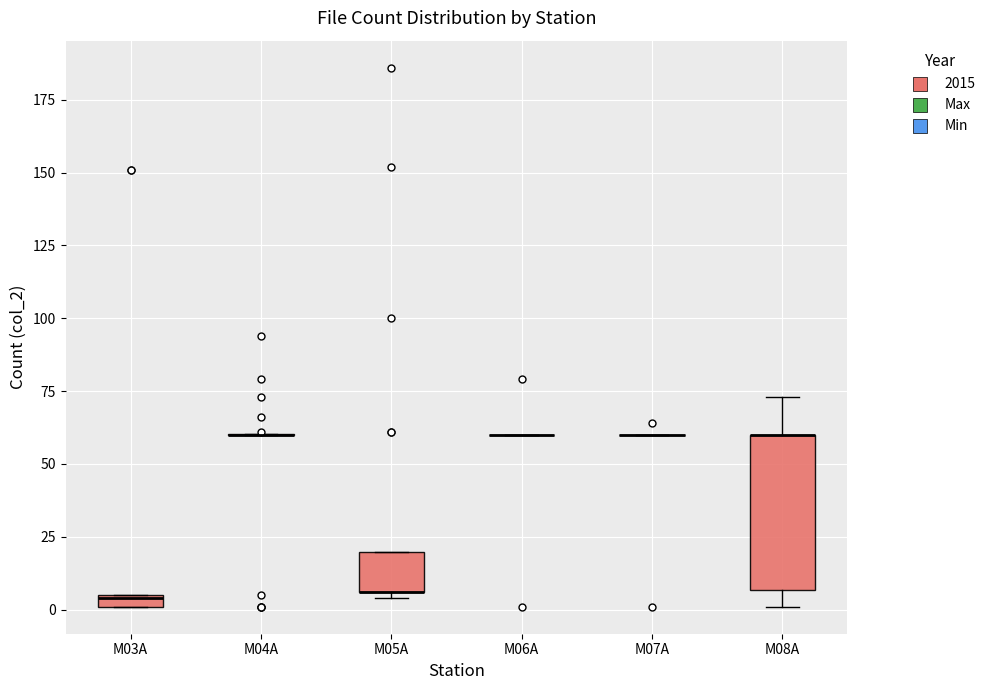

Comparing the boxes themselves (not the whiskers), which one is the tallest?

M08A